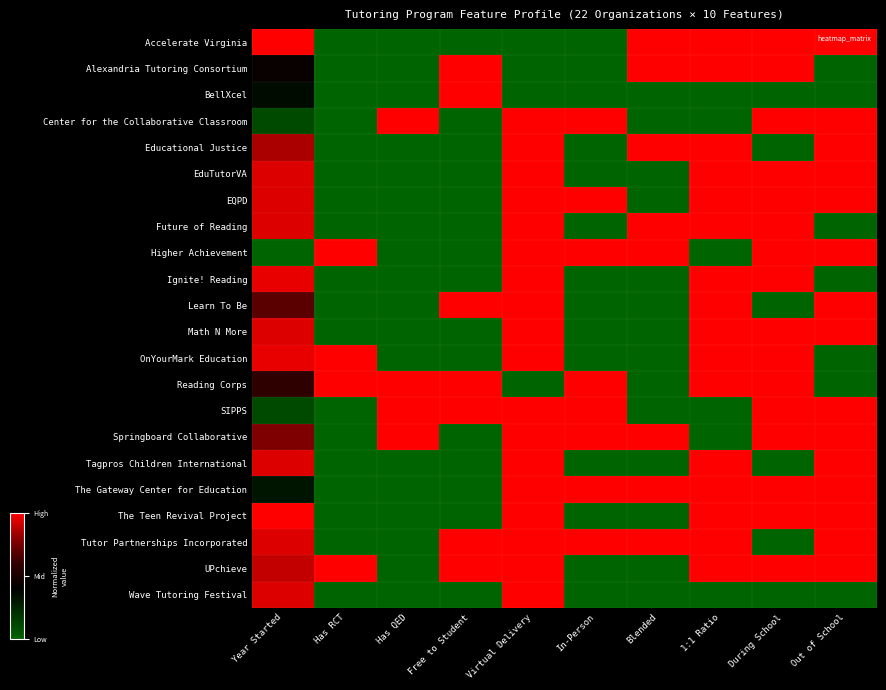

What is the maximum value shown in the chart?

1.0